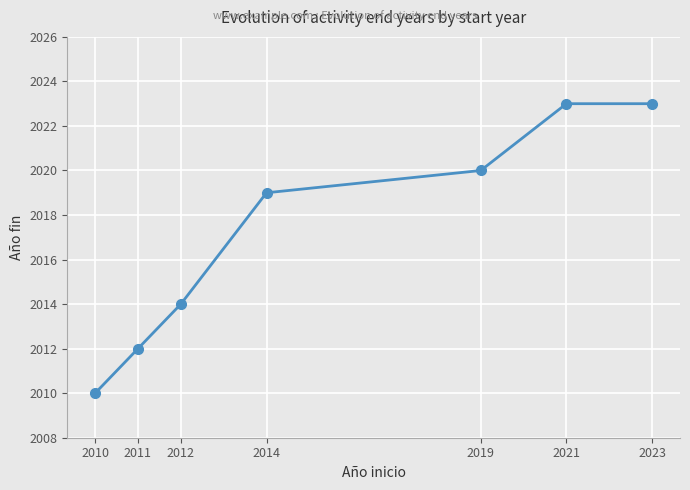

Approximately how many times larger is the value at 2011 compared to 2019?

1.0